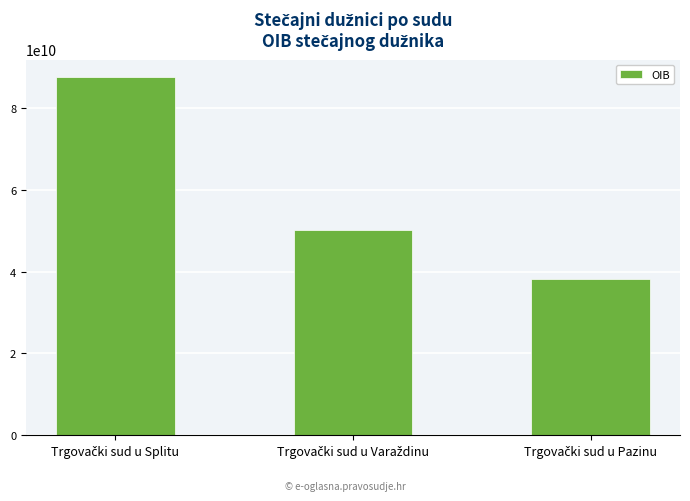

What is the sum of all values?

175838492821